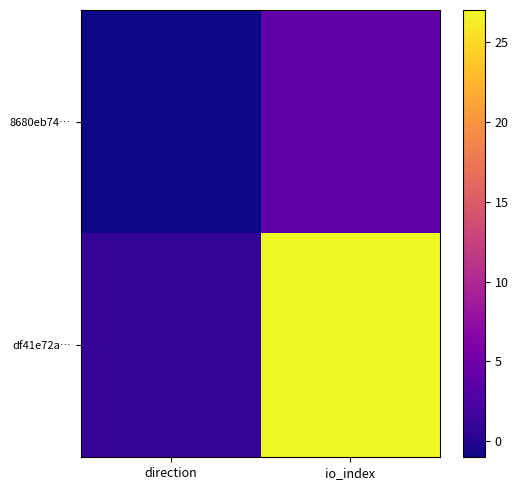

Which series has the largest range (max minus min)?

df41e72a…